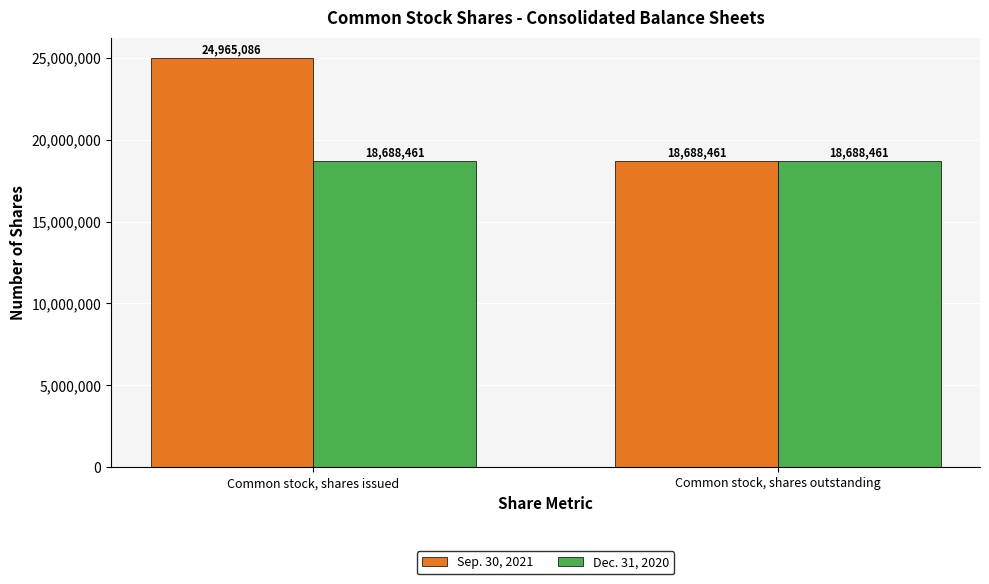

Is it true that Dec. 31, 2020 equals 18688461 at Common stock, shares outstanding?

True